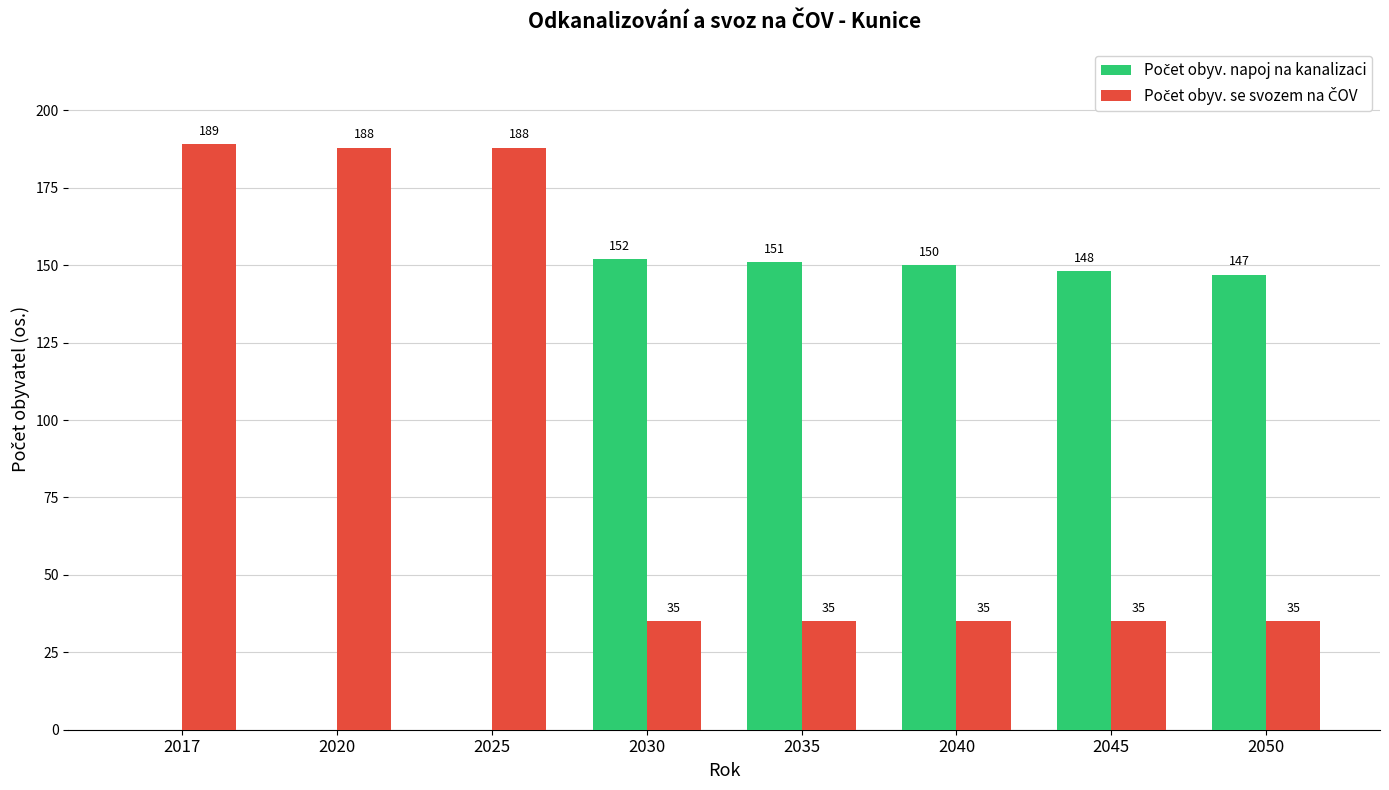

At which category is the sum across all series the highest?

2017